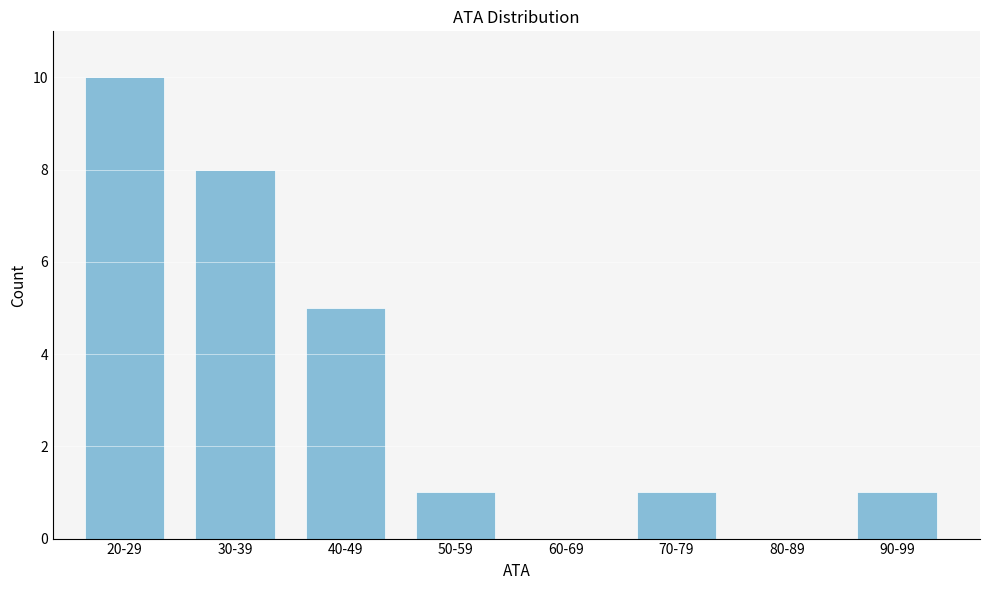

Reading left to right, list all the values displayed in this chart.

20-29=10	30-39=8	40-49=5	50-59=1	60-69=0	70-79=1	80-89=0	90-99=1